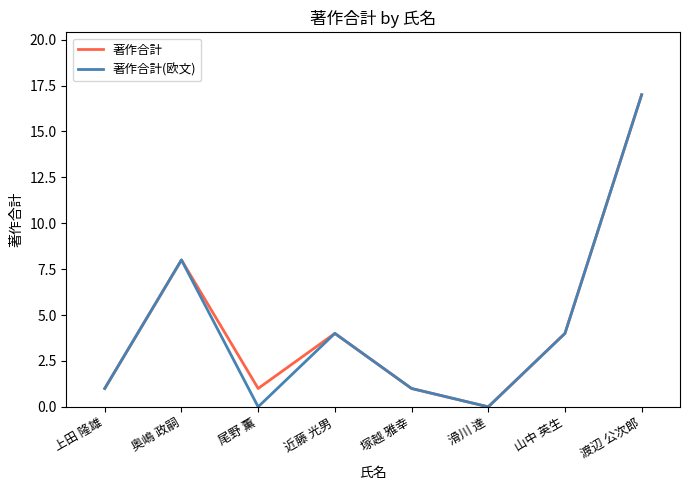

Does the chart have visible grid lines?

No